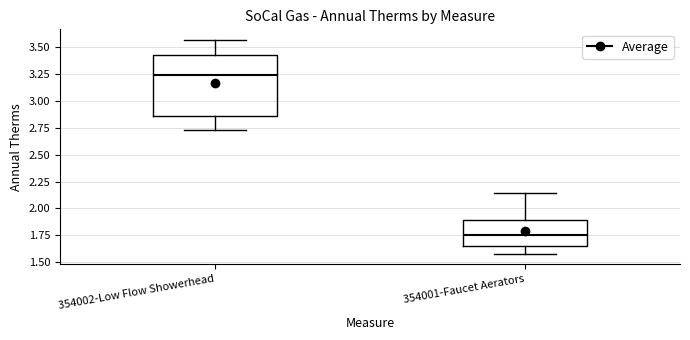

Reading left to right, read every box against the y-axis: the position of its median line, the range the box covers, and the ends of its whiskers. The values are not printed on the chart, so give them approximately, as read against the axis.

354002-Low Flow Showerhead: median 3.25, box 2.85 to 3.40, whiskers 2.75 to 3.55
354001-Faucet Aerators: median 1.75, box 1.65 to 1.90, whiskers 1.60 to 2.15